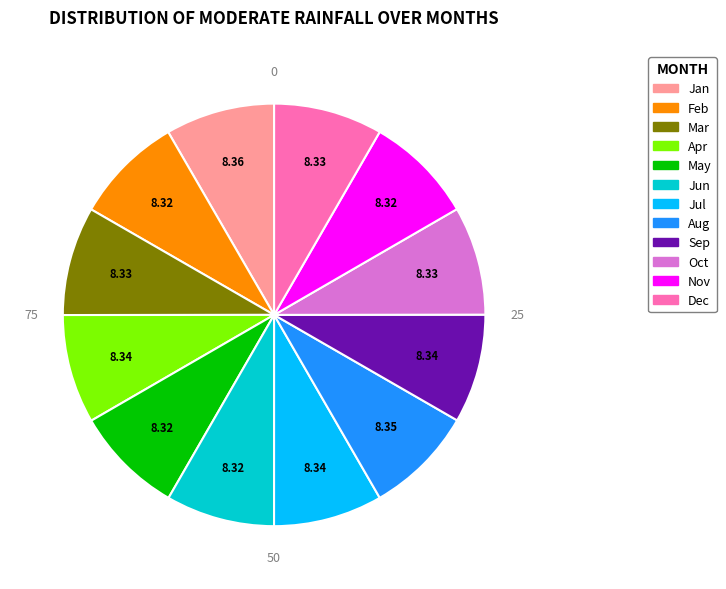

Count the number of slices in the pie.

12